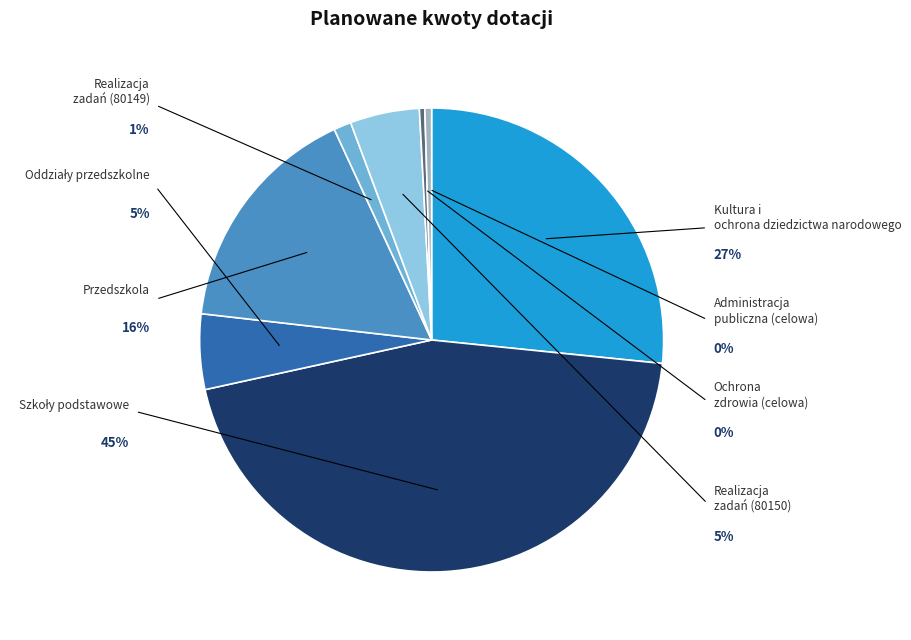

To the nearest percent, what is the average slice percentage?

12%